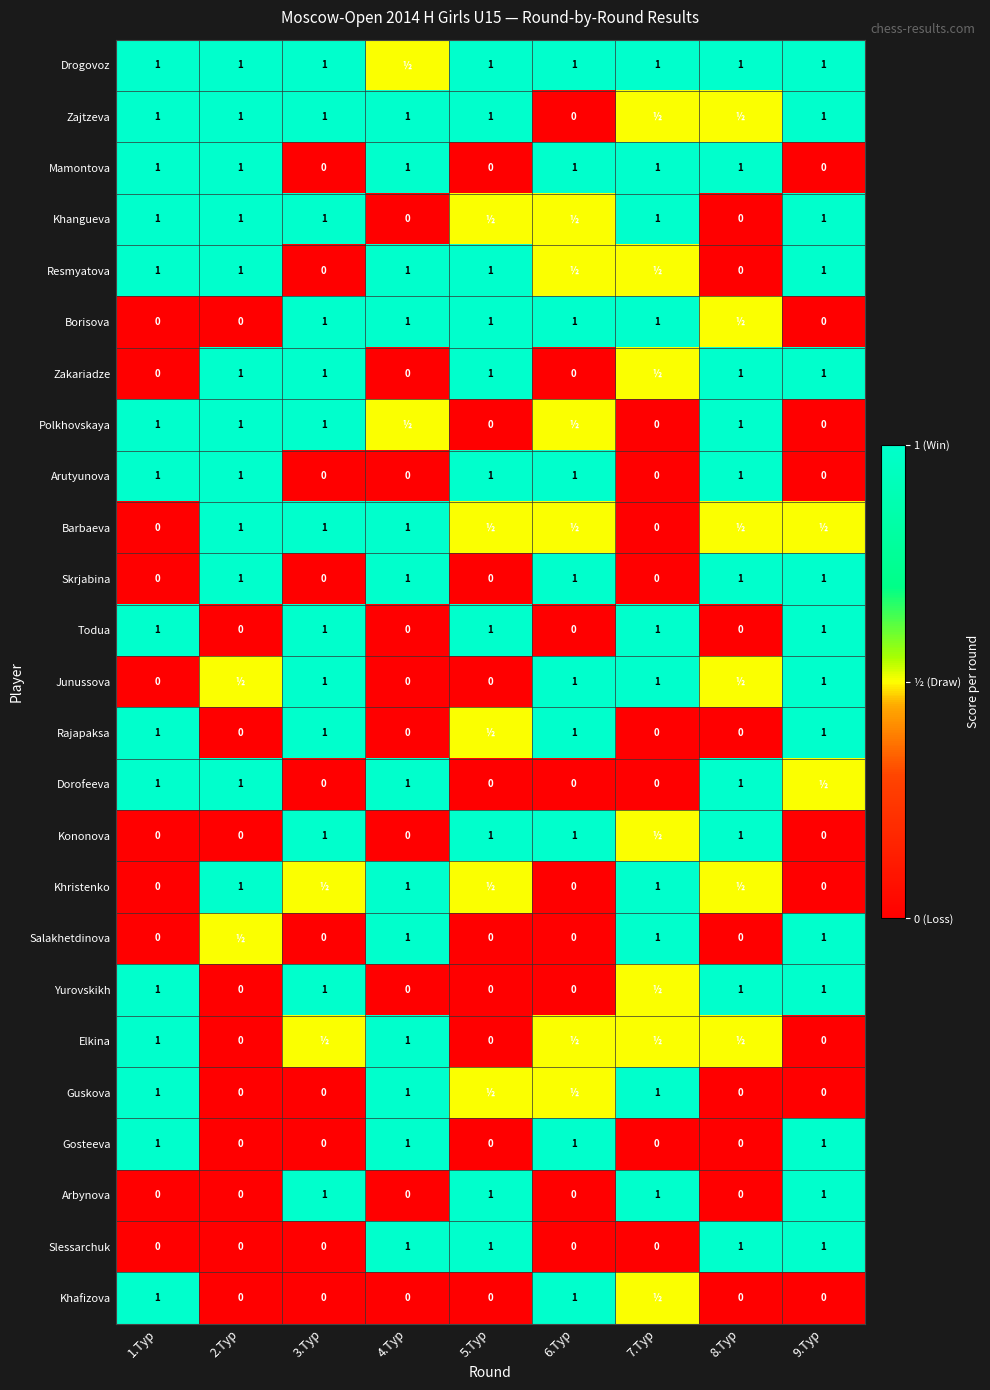

What is the difference between the highest and lowest values at 1.Тур?

1.0